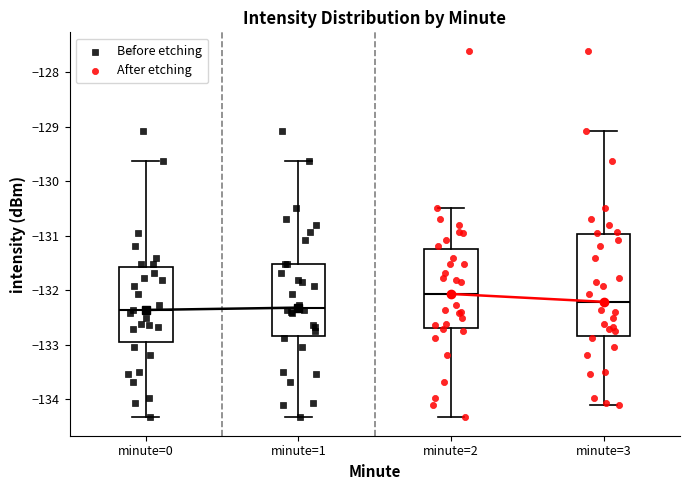

Comparing the boxes themselves (not the whiskers), which one is the tallest?

minute=3